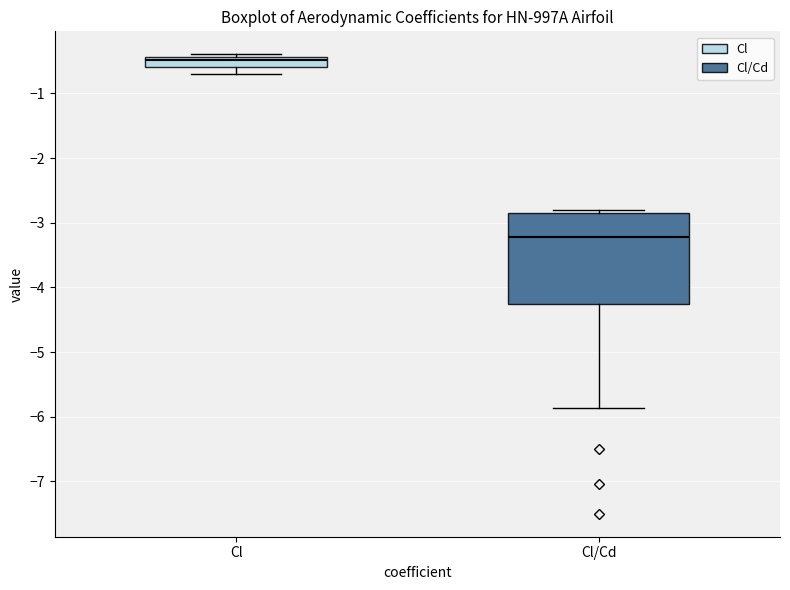

Which box is the tallest, from its lower edge to its upper edge?

Cl/Cd